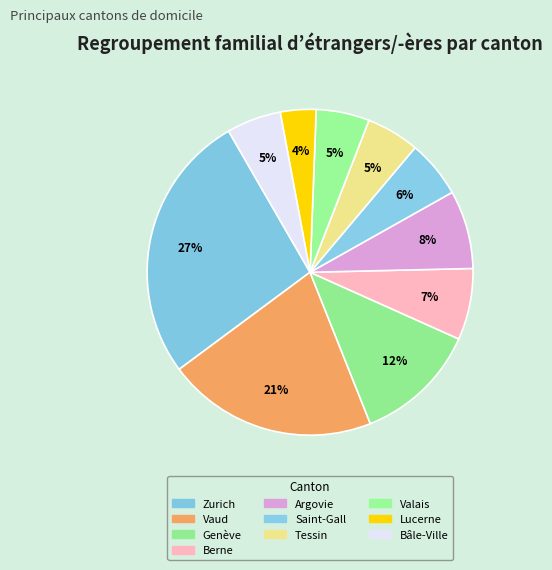

What percentage is the Tessin slice, to the nearest percent?

5%